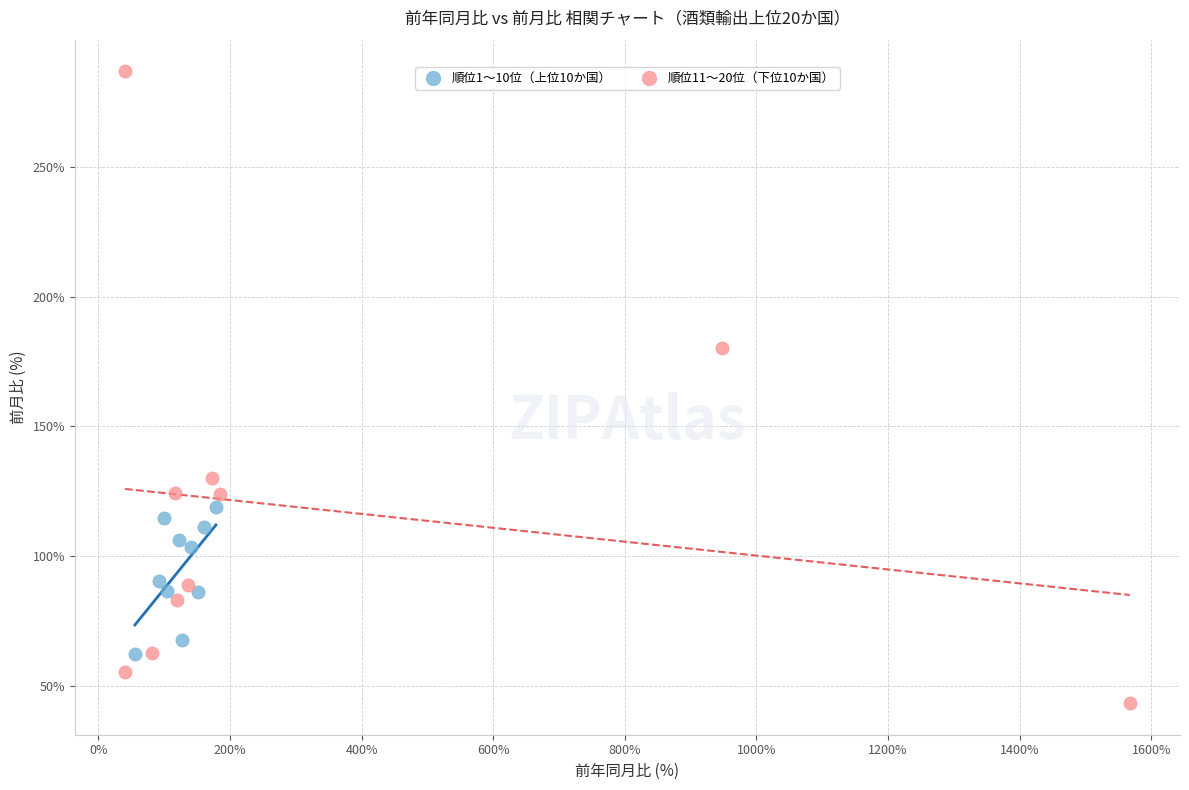

Which series contains the lowest Y value?

順位11〜20位（下位10か国）